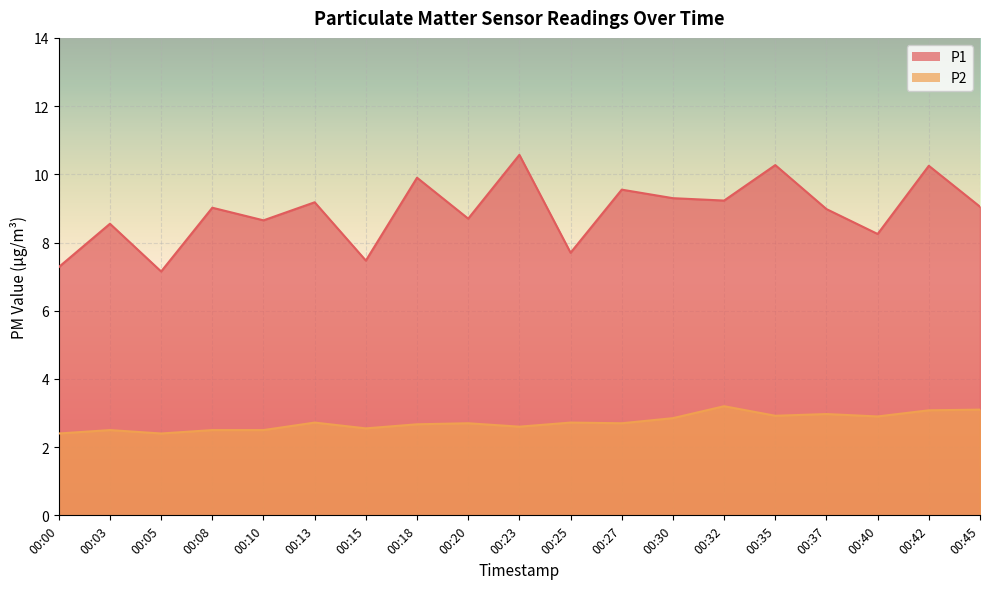

At 00:45, list the series in order from smallest to largest.

P2, P1